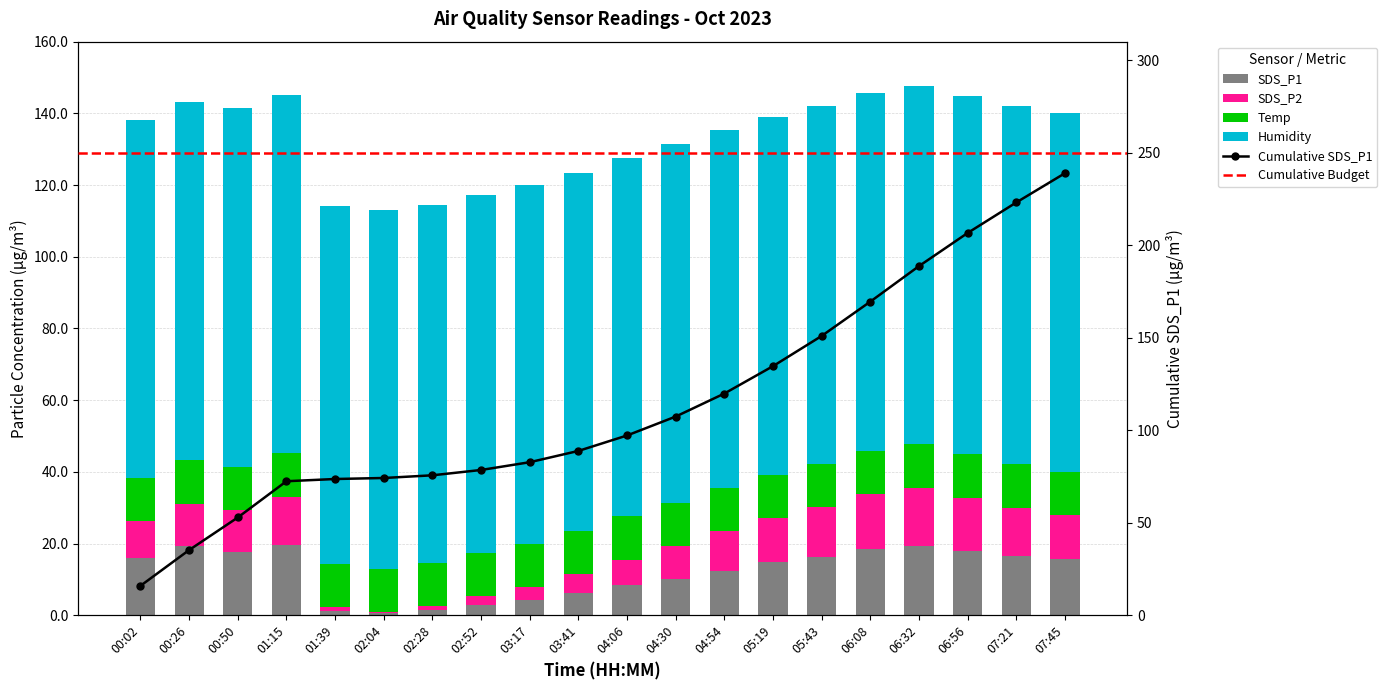

At how many categories does at least one series exceed 11?

20